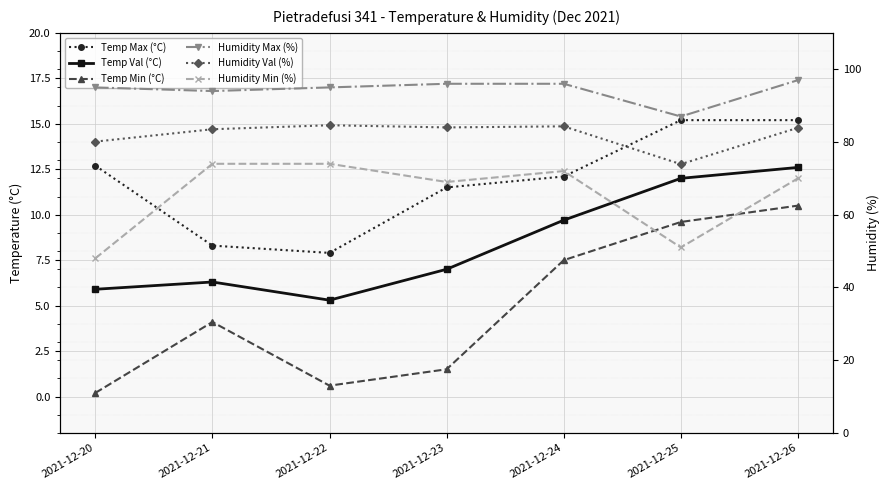

At how many categories does at least one series exceed 39?

7